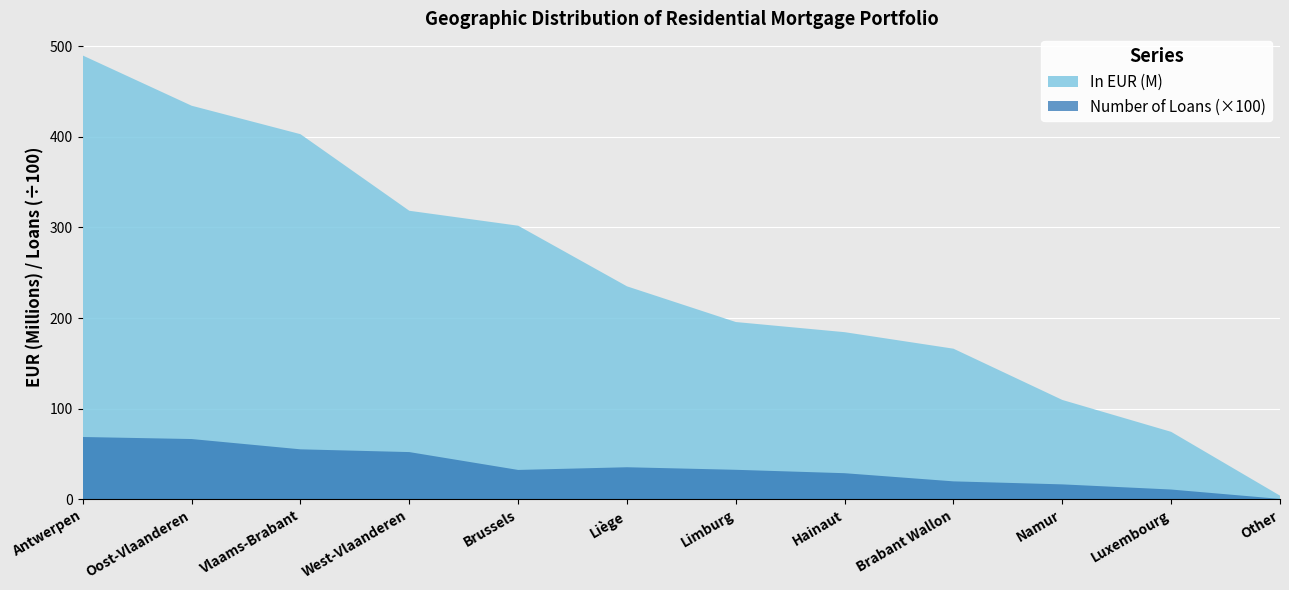

Reading left to right, transcribe all the data shown in this chart.

In EUR (M): Antwerpen=489650559.8	Oost-Vlaanderen=434272731.4	Vlaams-Brabant=402877457.5	West-Vlaanderen=318401829.8	Brussels=301922906.8	Liège=235042826.8	Limburg=195672106.4	Hainaut=184477038.0	Brabant Wallon=166253261.4	Namur=109724687.7	Luxembourg=74535147.7	Other=4138283.5
Number of Loans: Antwerpen=6884.0	Oost-Vlaanderen=6659.0	Vlaams-Brabant=5524.0	West-Vlaanderen=5220.0	Brussels=3250.0	Liège=3547.0	Limburg=3265.0	Hainaut=2890.0	Brabant Wallon=1990.0	Namur=1658.0	Luxembourg=1089.0	Other=55.0